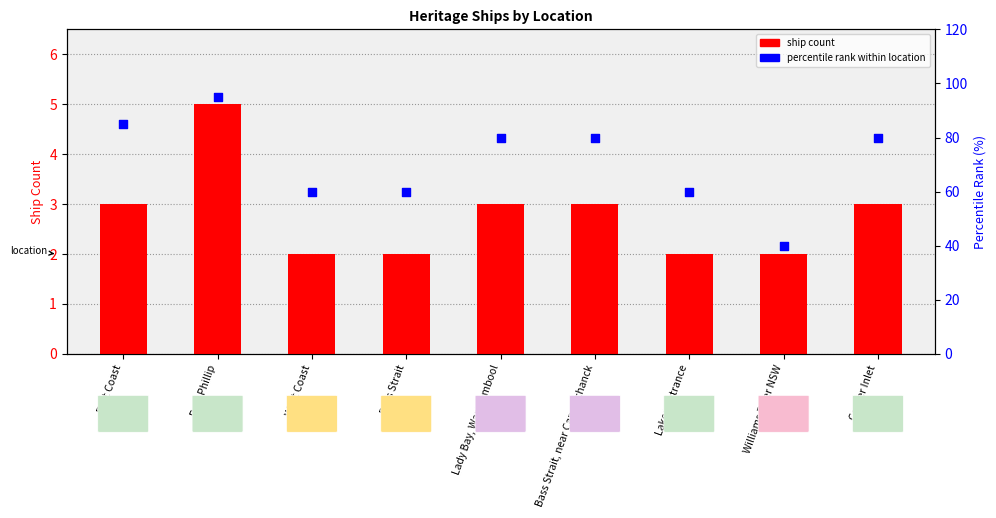

Is the value of percentile rank within location at East Coast greater than the value of ship count at Williams River NSW?

Yes